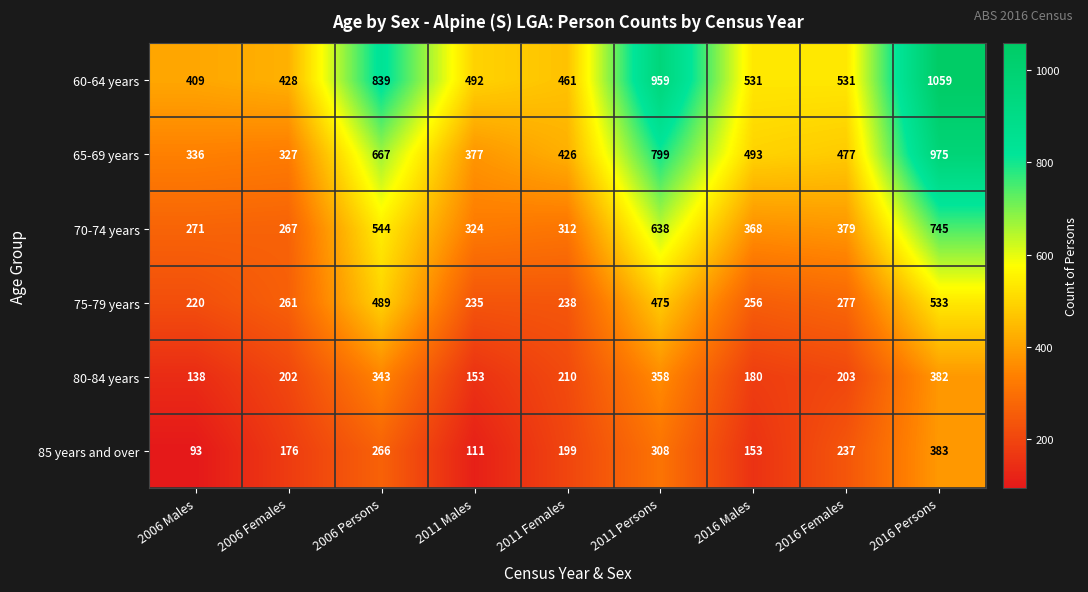

What is the approximate value of 60-64 years at 2011 Persons?

959